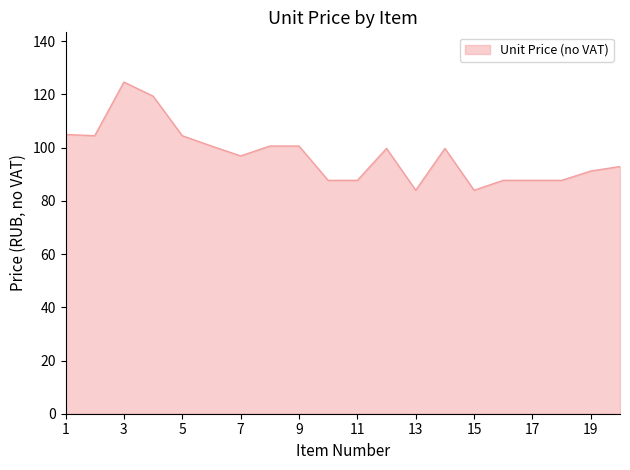

What is the smallest value displayed?

84.0